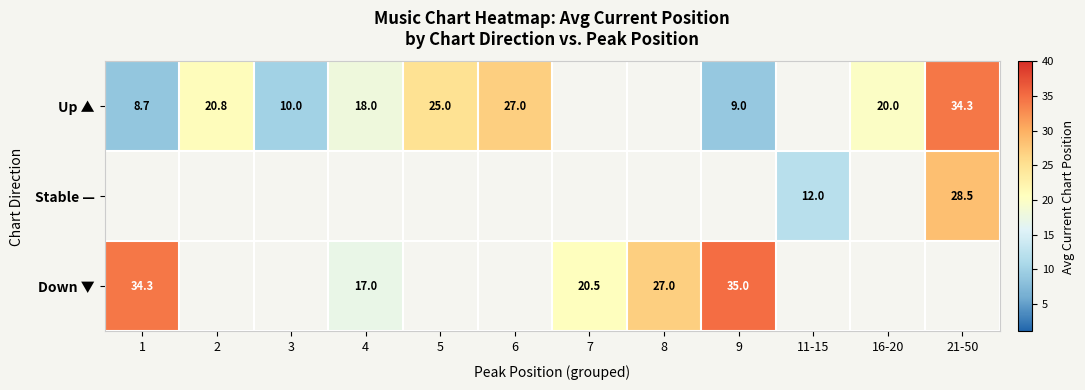

The Up ▲ series shows 6.2 at 5. True or false?

False